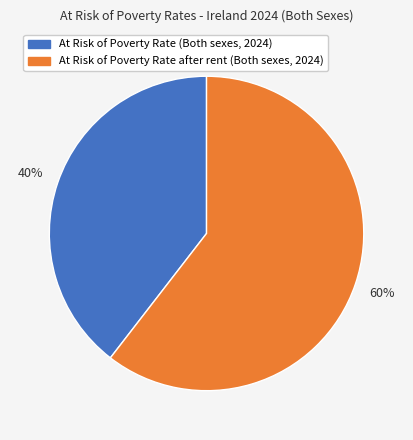

True or false: At Risk of Poverty Rate after rent (Both sexes, 2024) accounts for 60% of the total.

True